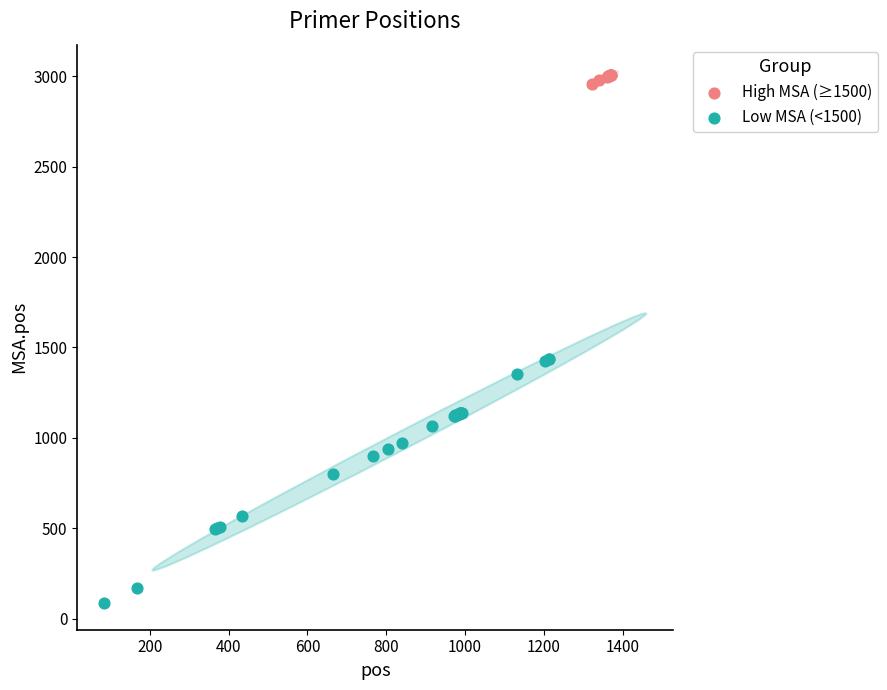

What are all the series names shown in the legend?

High MSA (≥1500), Low MSA (<1500)